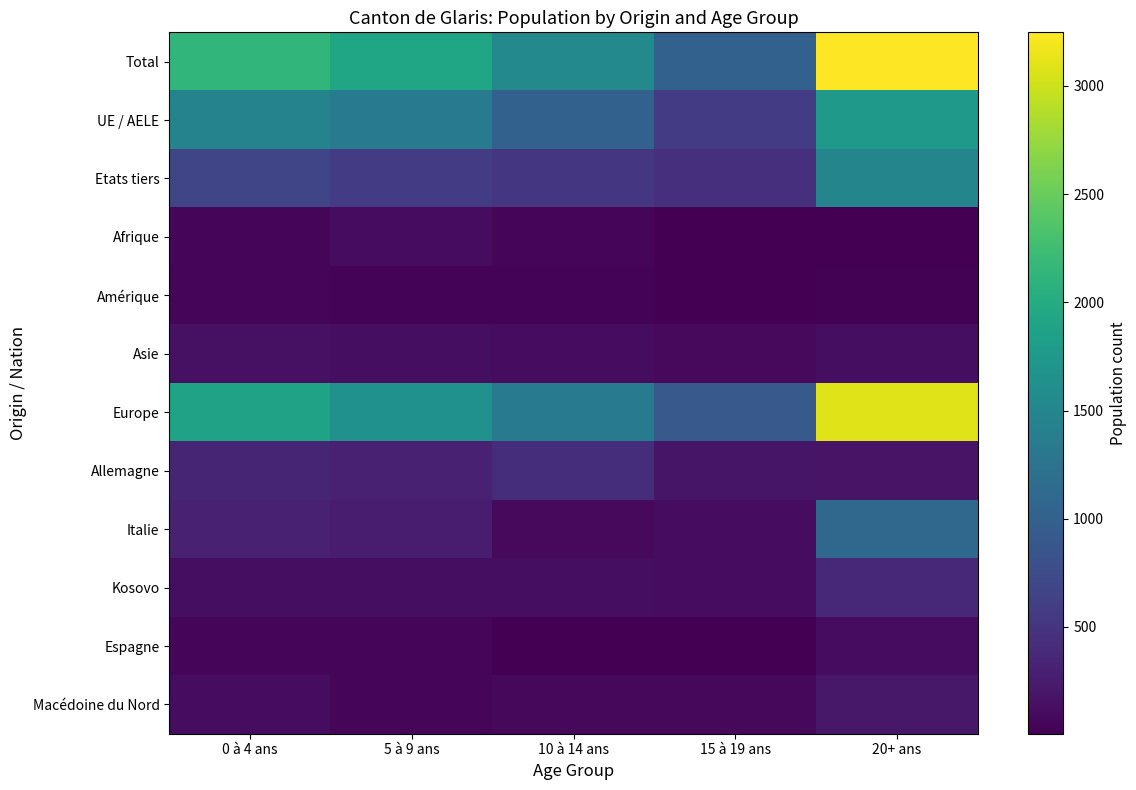

Which series has the largest total across all categories?

Total